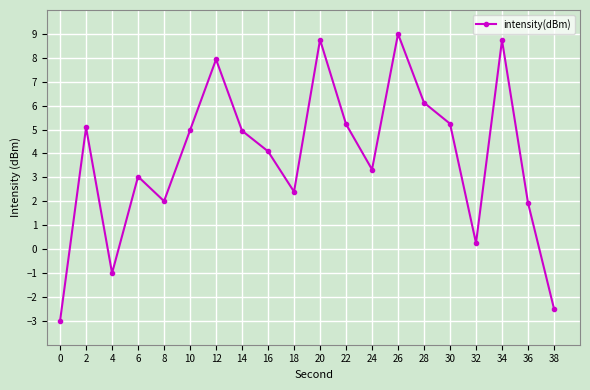

Which label corresponds to the largest value in the chart?

26